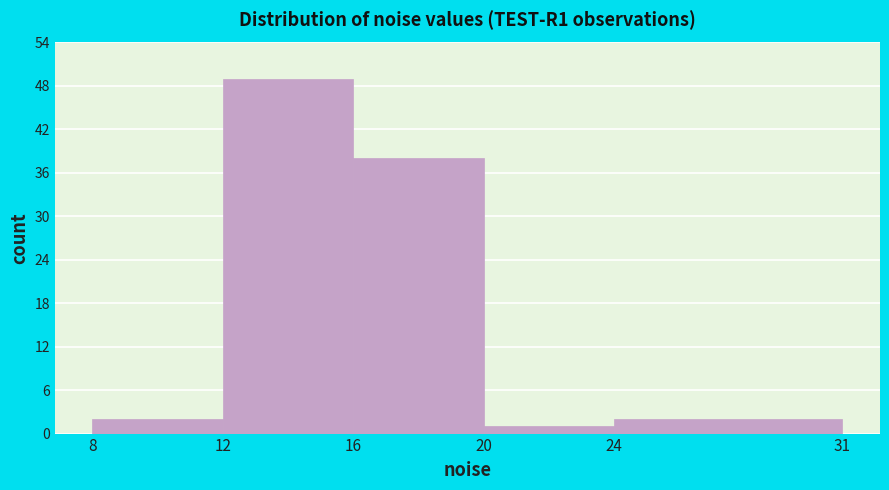

How tall is the bar that spans 8 to 12 on the x-axis? The values are not printed on the chart, so give them approximately, as read against the axis.

2